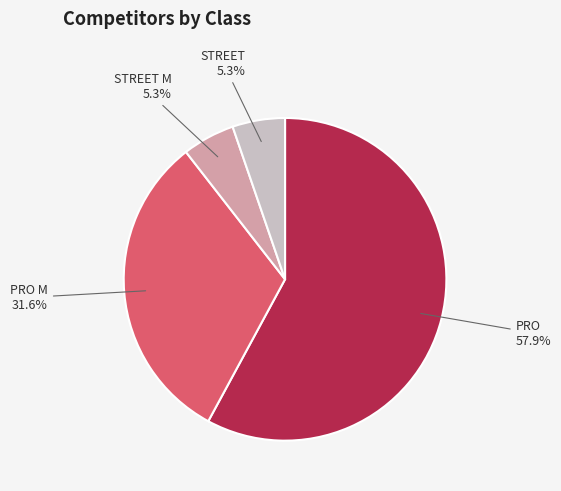

To the nearest percent, what portion does PRO represent?

58%